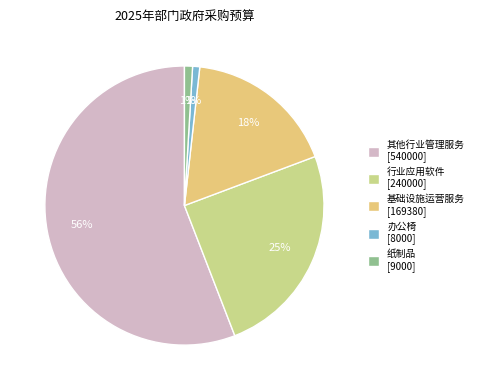

To the nearest percent, what is the average slice percentage?

20%